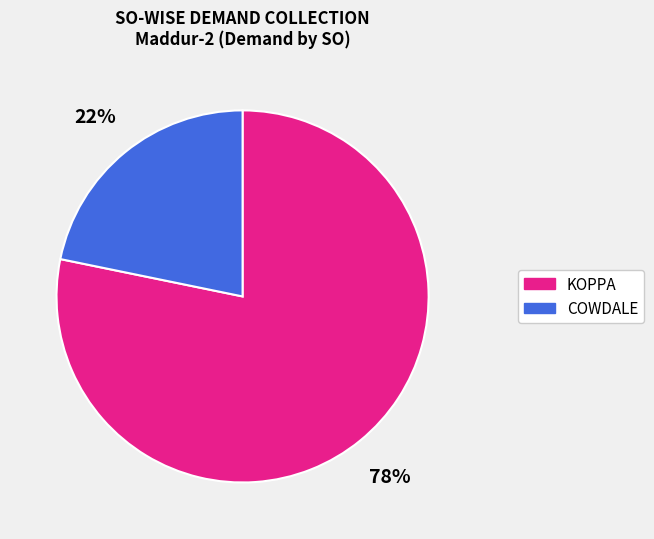

Do KOPPA and COWDALE together represent more than half of the pie?

Yes